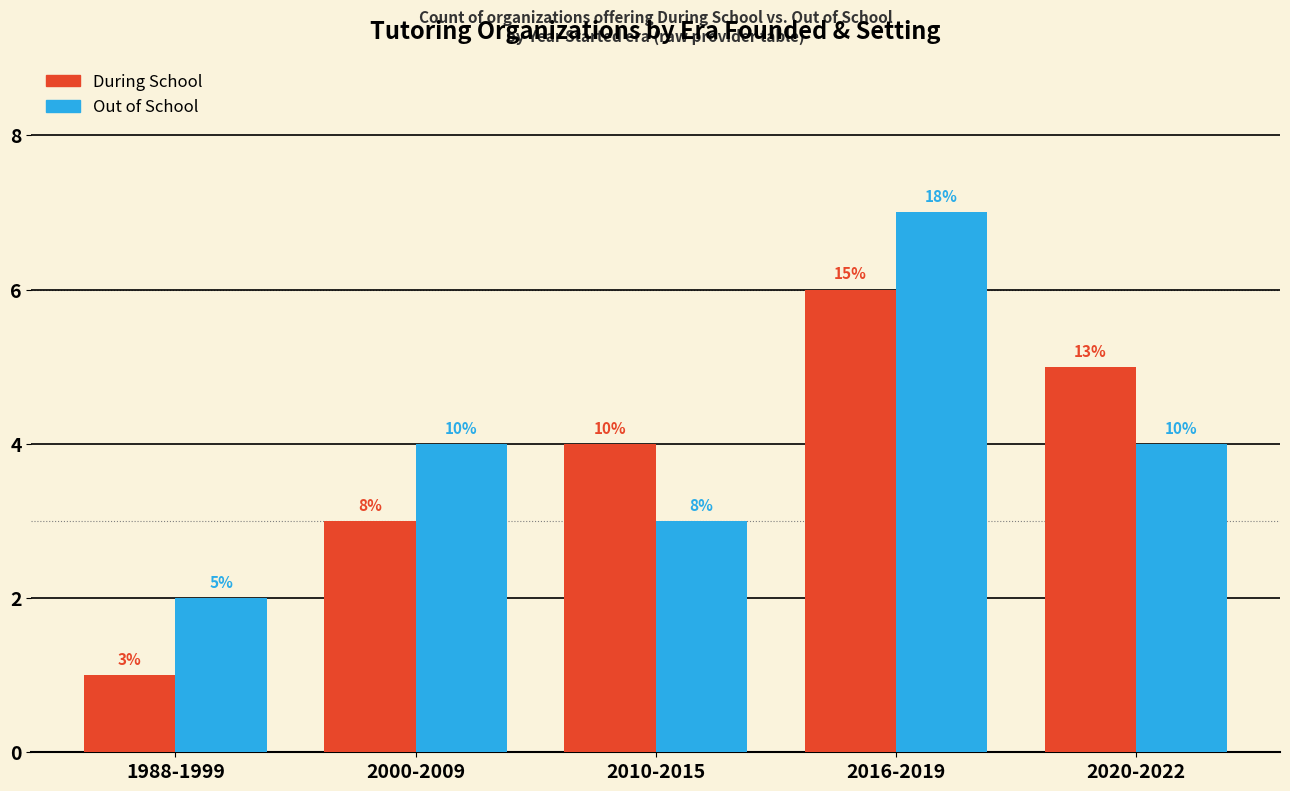

What is the value of the Out of School bar at the 5th from the left?

4